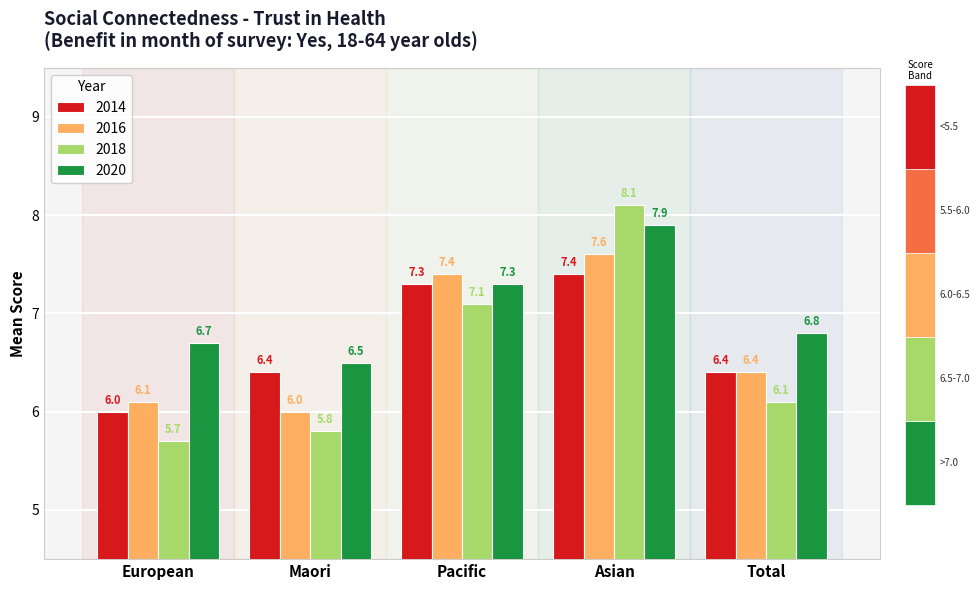

What is the label of the 4th bar from the left?

Asian